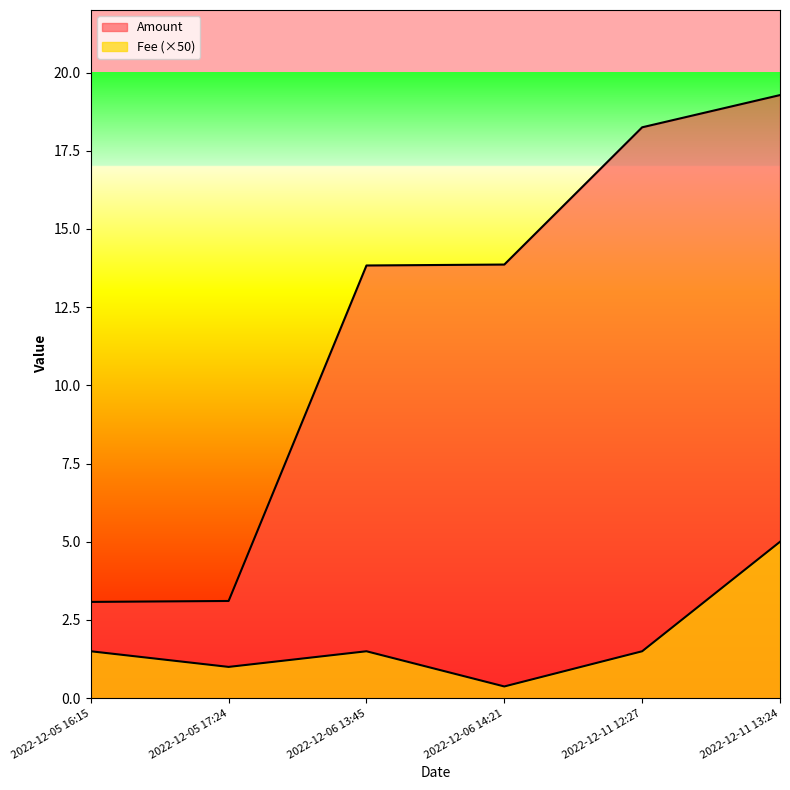

Reading left to right, list all the values displayed in this chart.

Amount: 2022-12-05 16:15=3.1	2022-12-05 17:24=3.1	2022-12-06 13:45=13.8	2022-12-06 14:21=13.9	2022-12-11 12:27=18.3	2022-12-11 13:24=19.3
Fee: 2022-12-05 16:15=1.5	2022-12-05 17:24=1.0	2022-12-06 13:45=1.5	2022-12-06 14:21=0.4	2022-12-11 12:27=1.5	2022-12-11 13:24=5.0